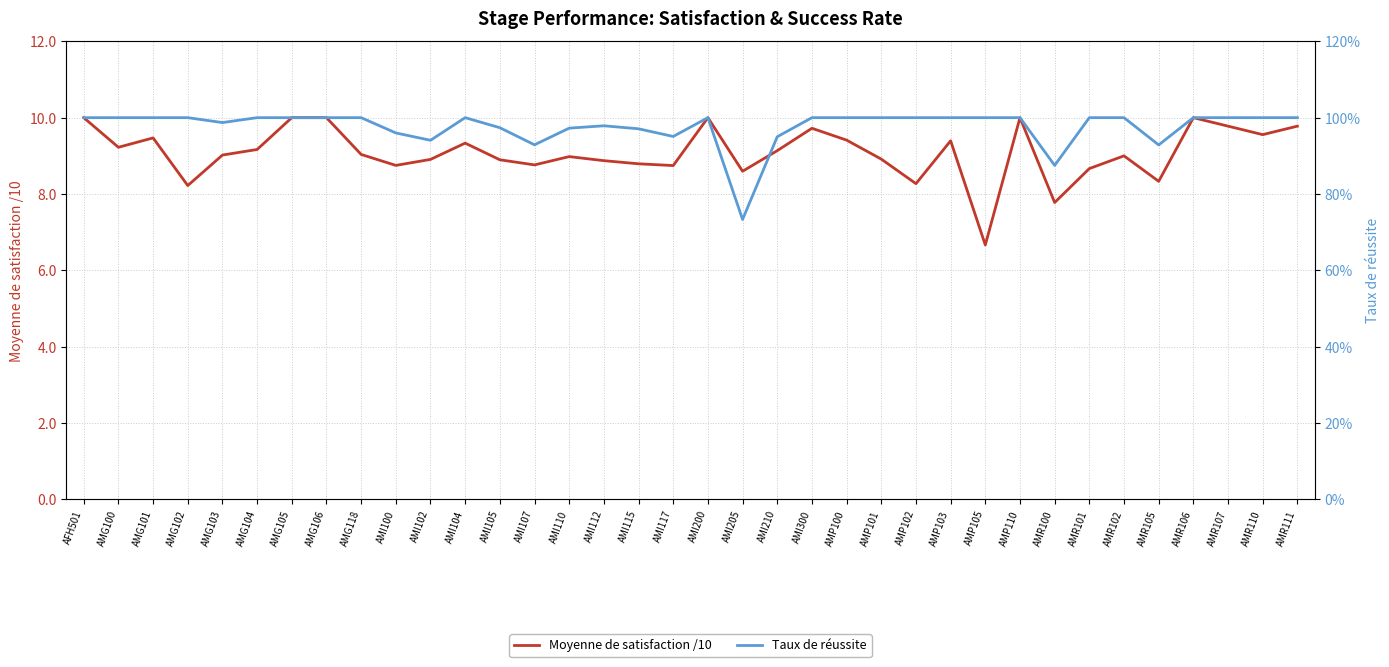

At AMI100, list the series in order from largest to smallest.

Moyenne de satisfaction /10, Taux de réussite